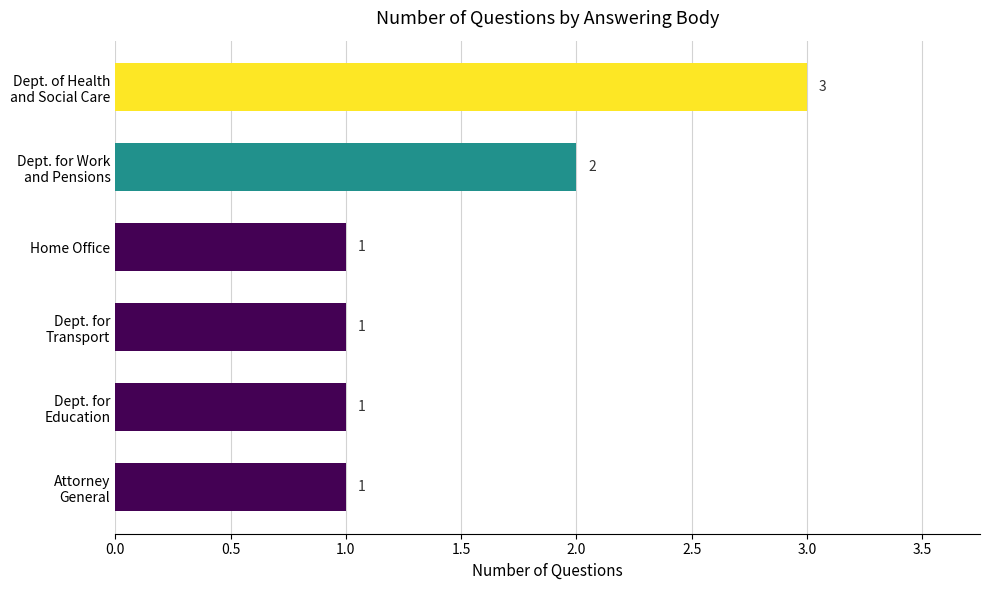

Does the chart contain stacked bars?

No